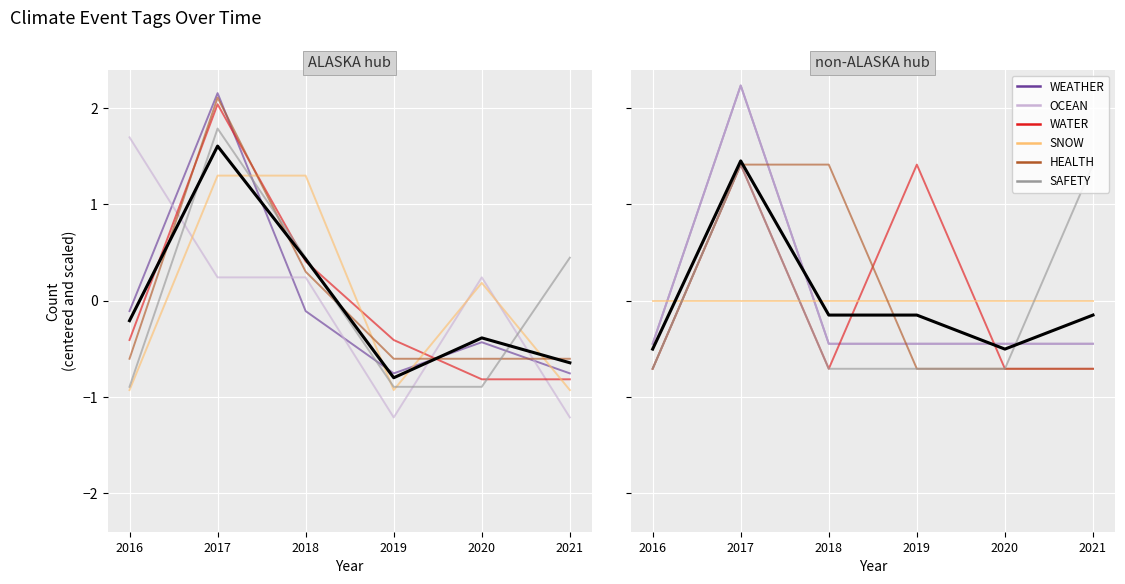

Is it true that SAFETY equals -0.7 at 2019?

True